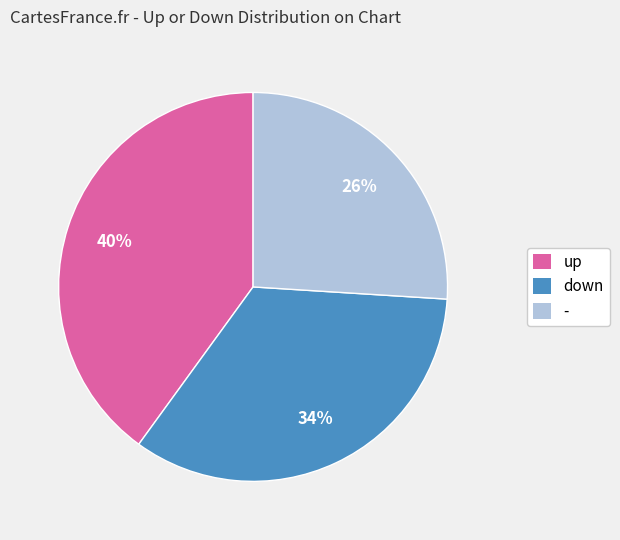

To the nearest percent, what is the average slice percentage?

33%